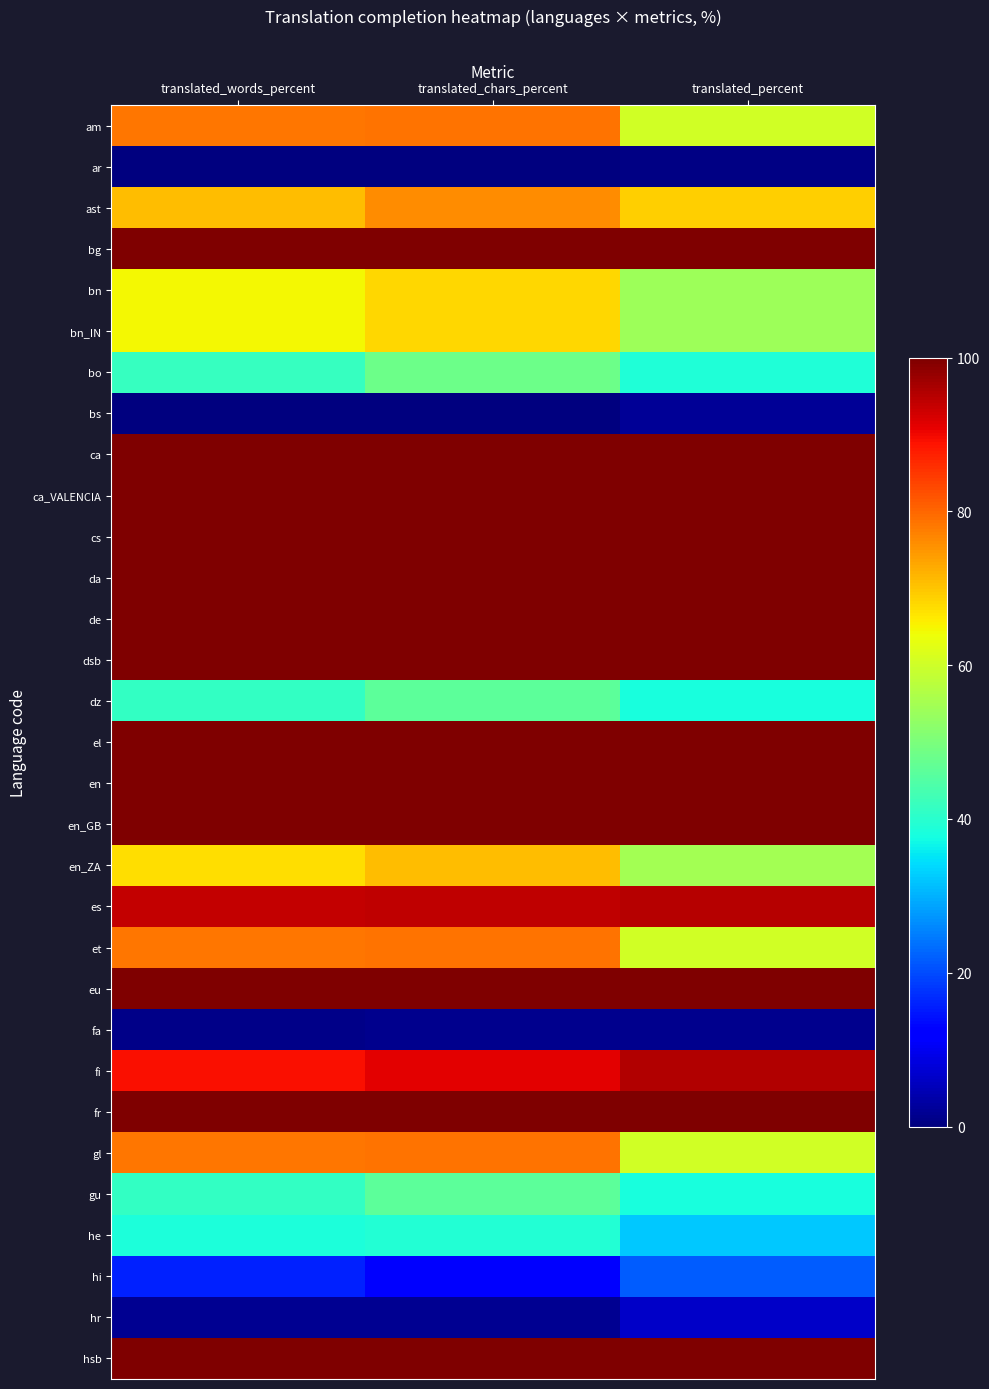

At which category is the sum across all series the highest?

translated_chars_percent